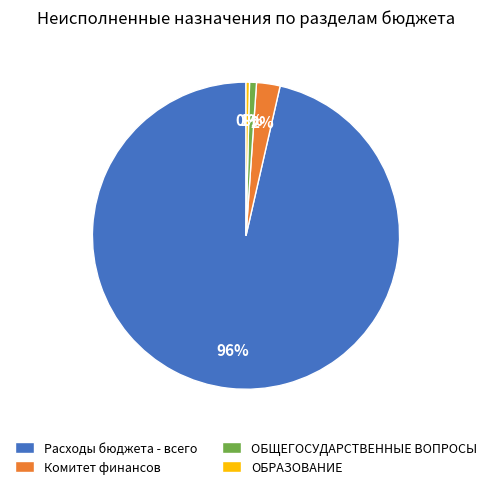

What is the largest slice in the pie chart?

Расходы бюджета - всего